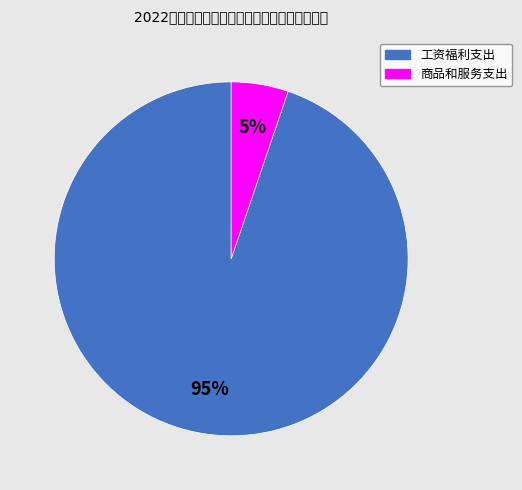

To the nearest percent, what portion does 商品和服务支出 represent?

5%